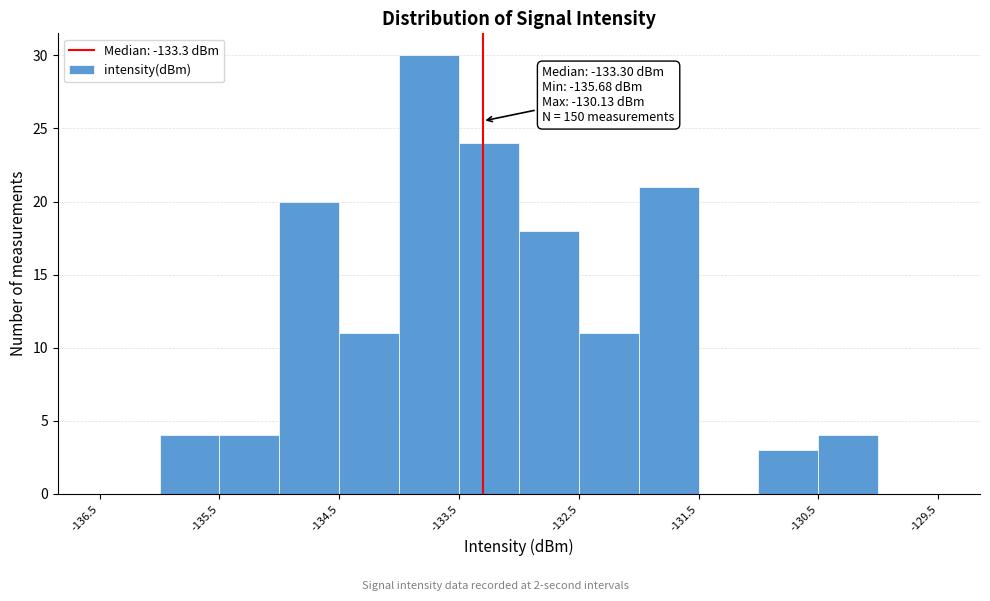

Which range on the x-axis has the tallest bar?

-134.0 to -133.5